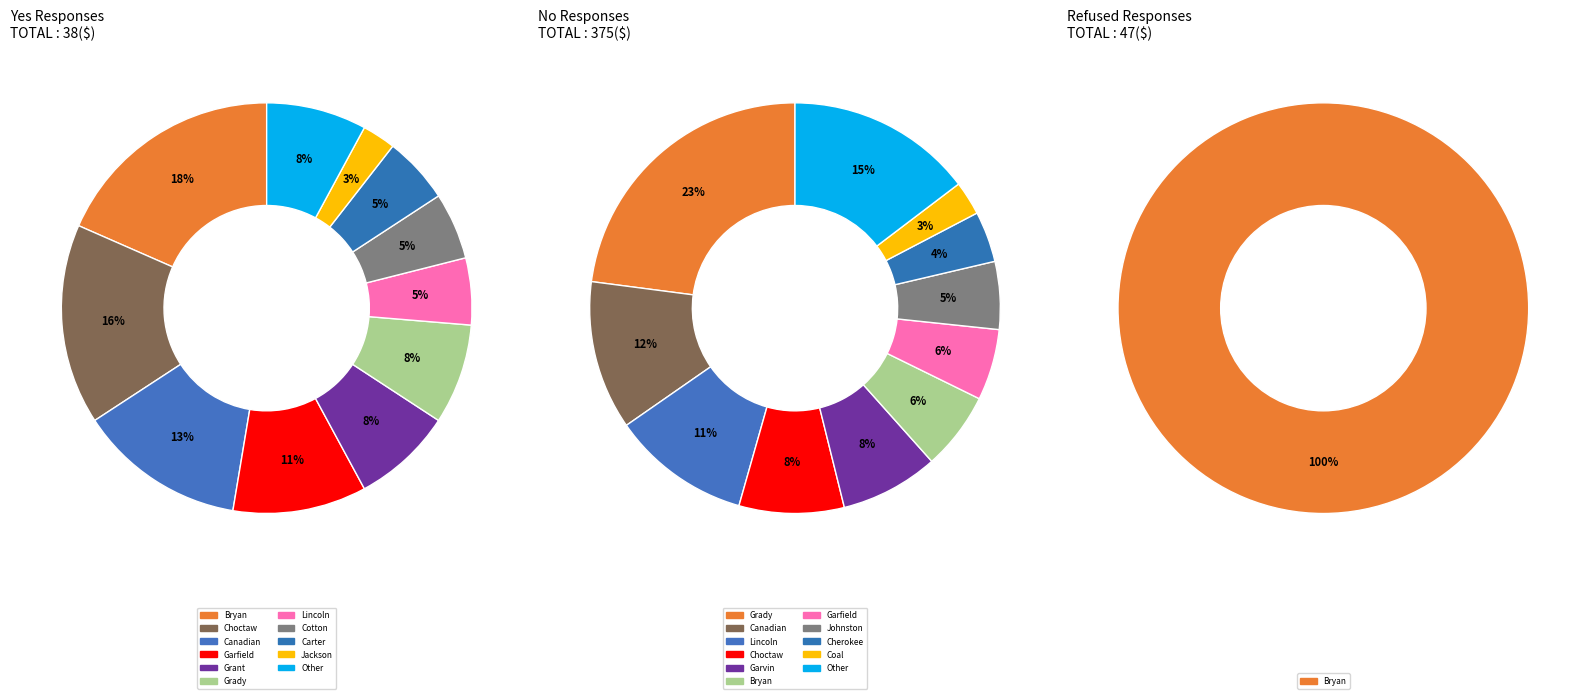

Is Beckham the majority of the pie?

No